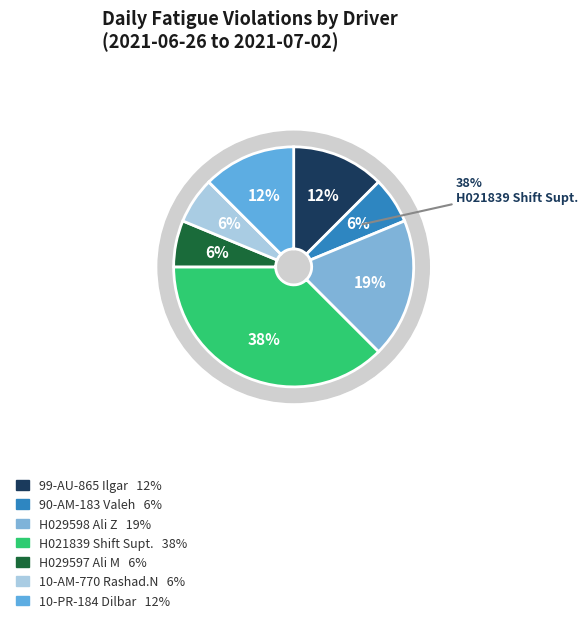

Rank the categories by value from highest to lowest.

H021839 Shift Superintendant, H029598 Ali Z, 99-AU-865 Ilgar, 10-PR-184 Dilbar, 90-AM-183 Valeh, H029597 Ali M, 10-AM-770 Rashad.N